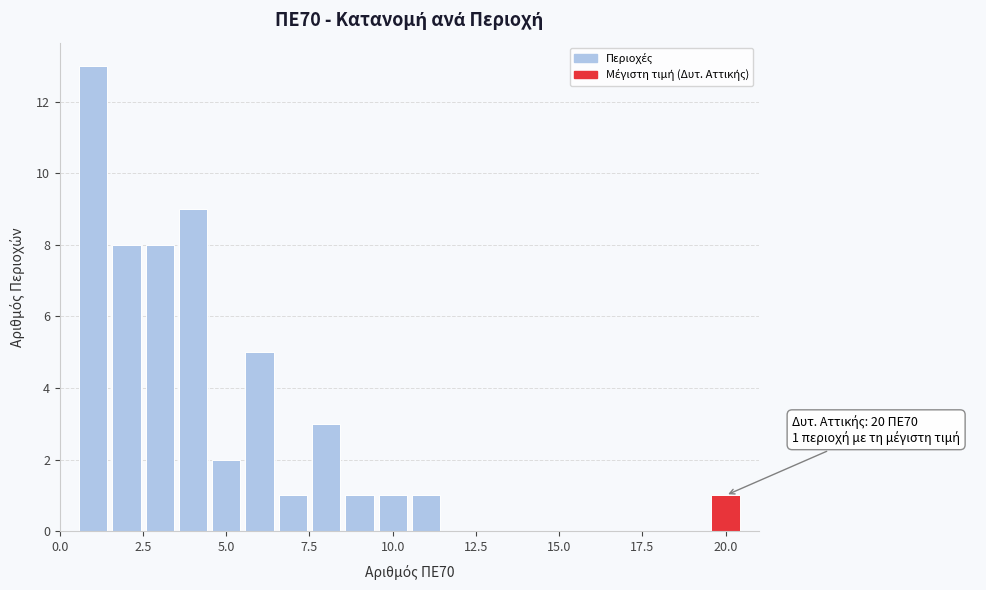

Read against the x-axis, roughly where is the centre of the tallest bar?

1.0